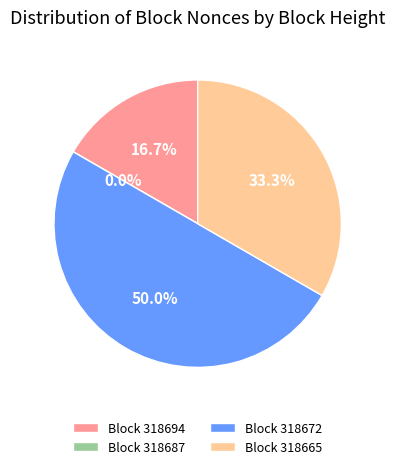

Is there any slice that represents more than half of the pie?

No